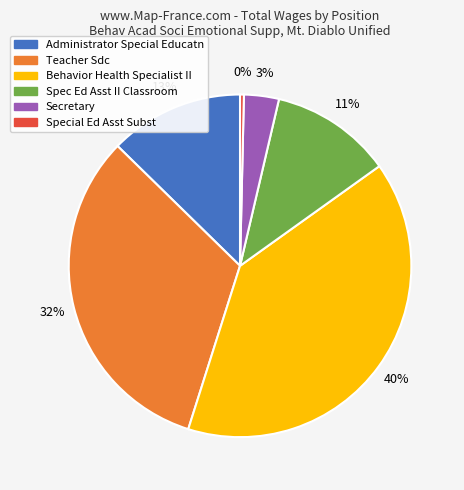

Is the sum of Teacher Sdc and Spec Ed Asst II Classroom greater than half?

No